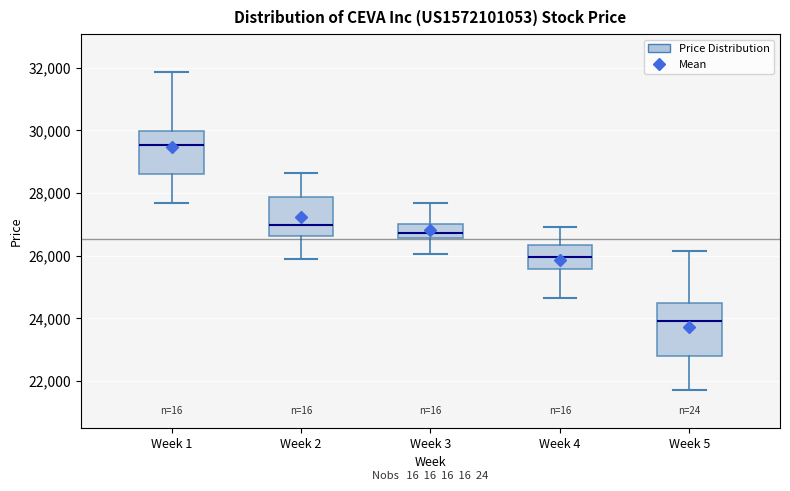

Where is the lower edge of the box for Week 4 on the y-axis? The values are not printed on the chart, so give them approximately, as read against the axis.

25600